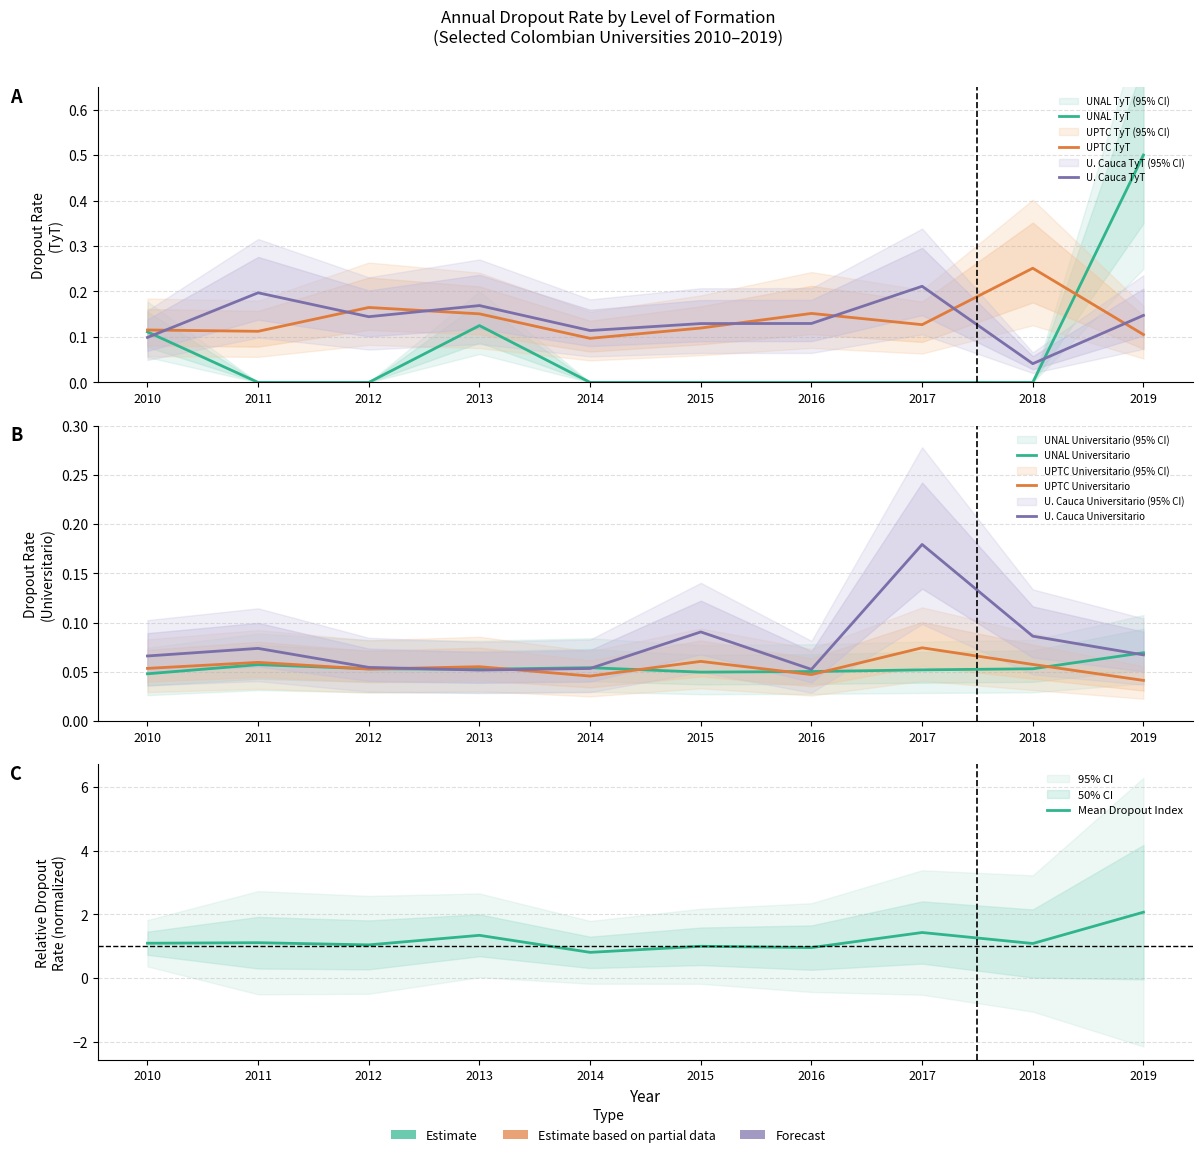

Which series ends up on top after the final intersection of U. Cauca Universitario and UPTC Universitario?

U. Cauca Universitario